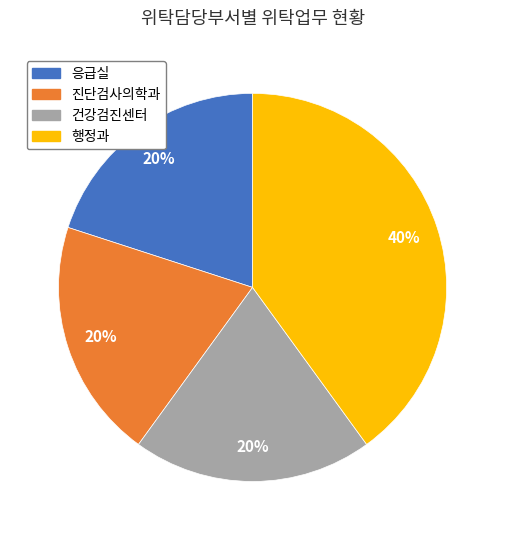

How many segments does this pie chart have?

4